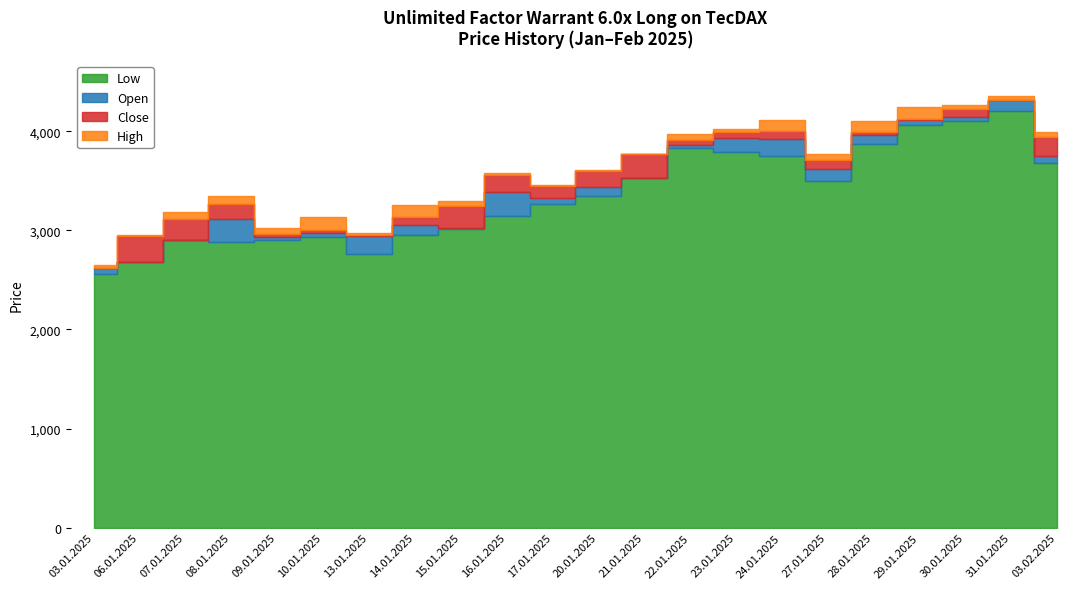

Which series has the largest total across all categories?

High